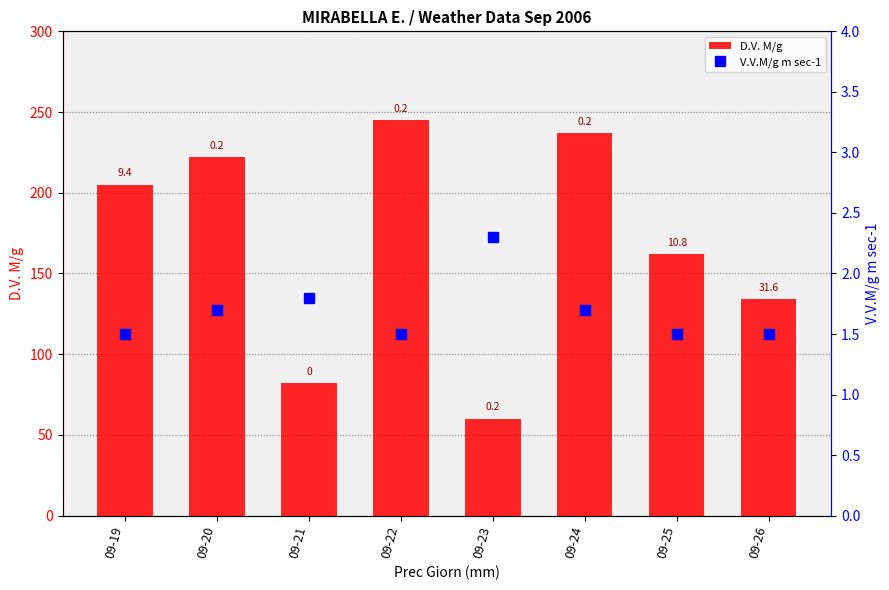

Are the bars grouped side by side (vs. stacked)?

No